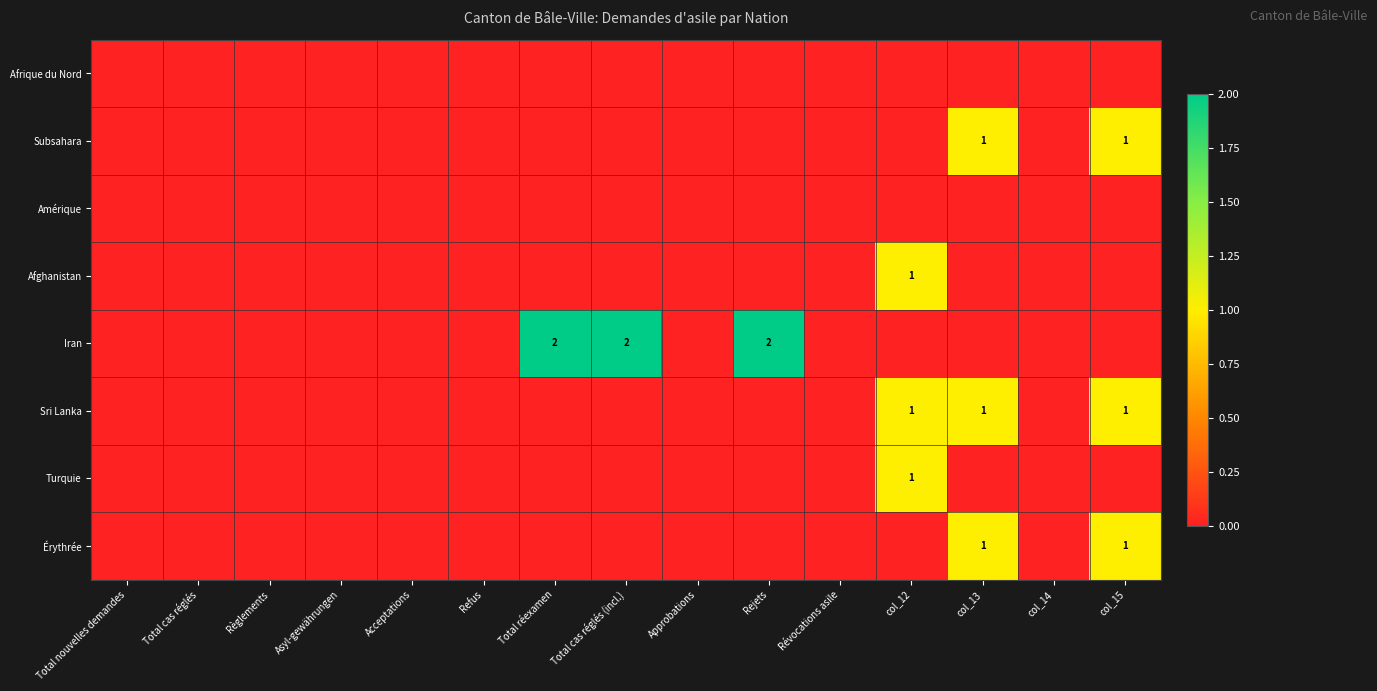

The Sri Lanka series shows 1 at col_12. True or false?

True